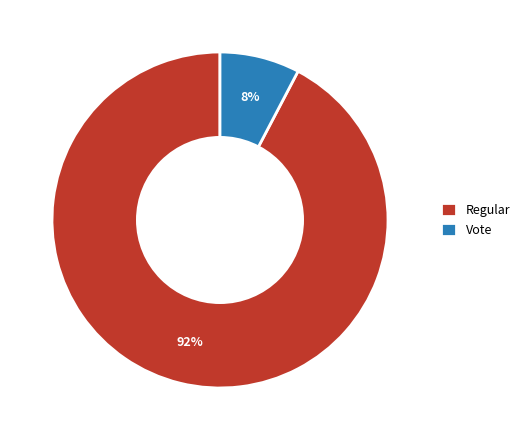

To the nearest percent, what percentage of the pie is Vote?

8%